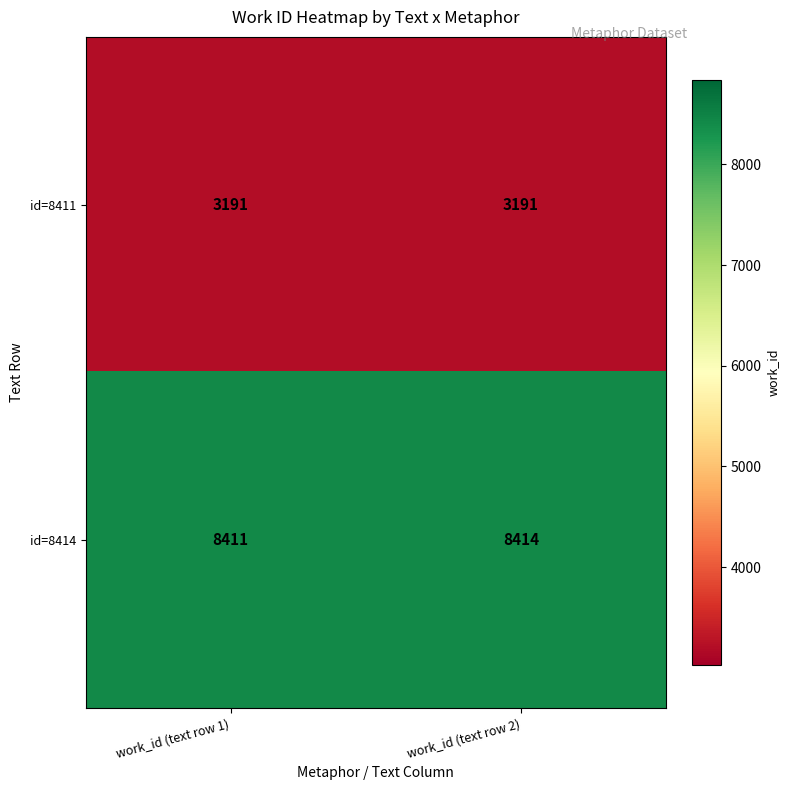

Reading left to right, list all the values displayed in this chart.

id=8411: work_id (text row 1)=3191	work_id (text row 2)=3191
id=8414: work_id (text row 1)=8411	work_id (text row 2)=8414